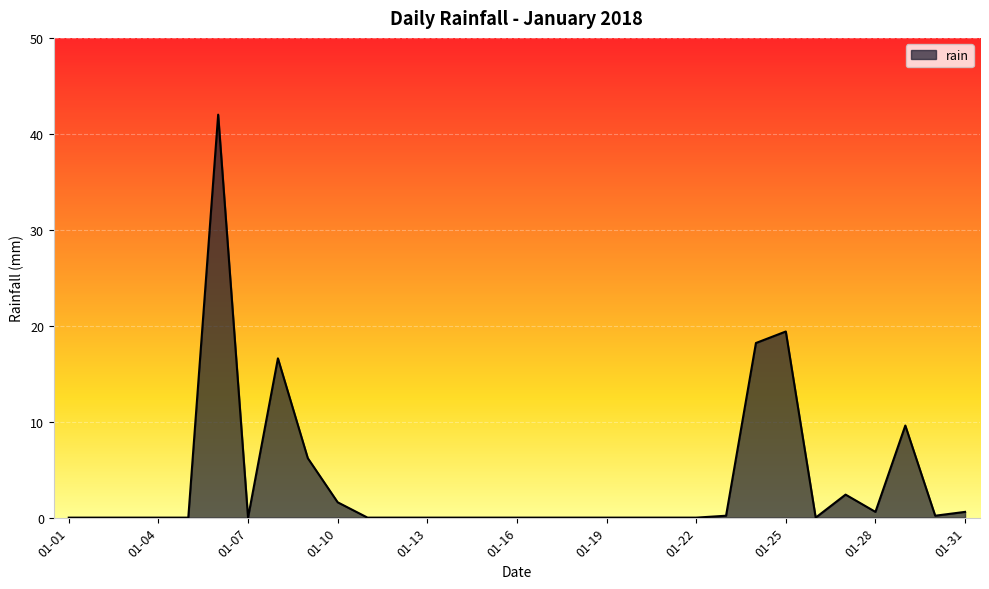

How many lines are shown in the chart?

1